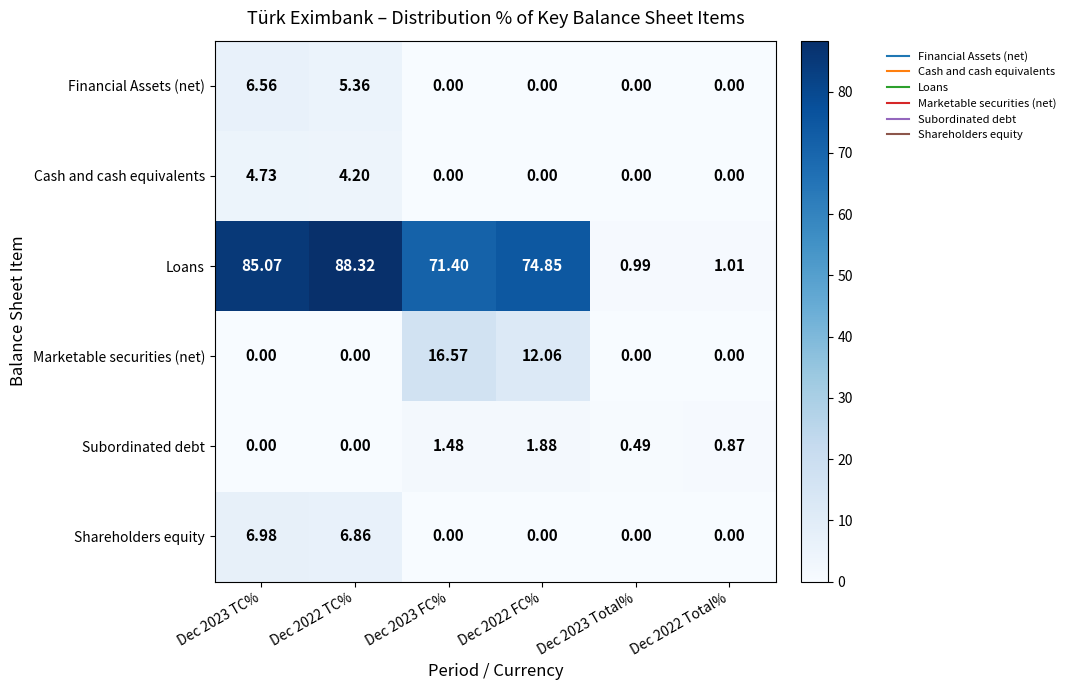

Rank the series by their maximum value, from lowest to highest.

Subordinated debt, Cash and cash equivalents, Financial Assets (net), Shareholders equity, Marketable securities (net), Loans